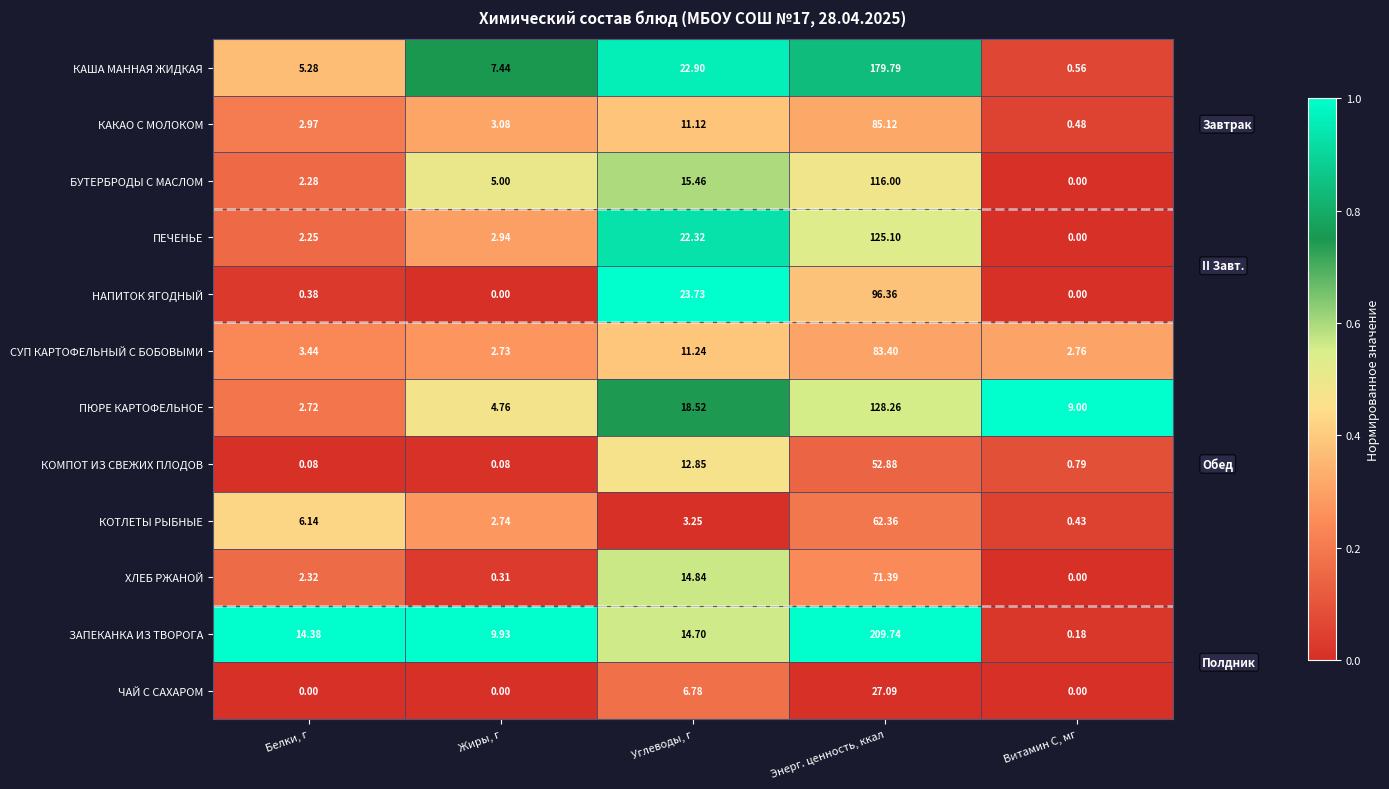

Between Жиры, г and Витамин С, мг, which series saw the biggest shift?

ЗАПЕКАНКА ИЗ ТВОРОГА